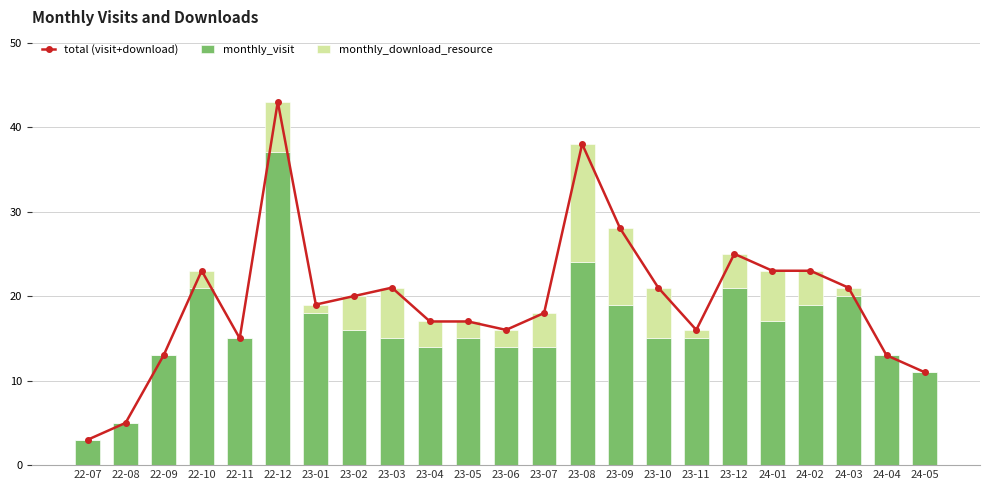

What position from the right is 24-01?

5